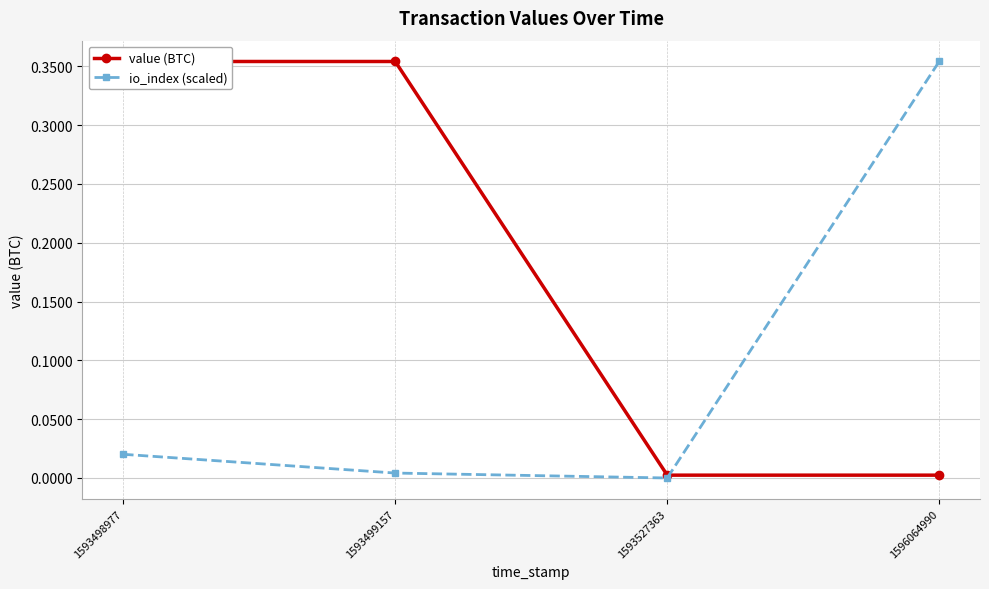

What is the sum of all io_index (scaled) values?

0.4